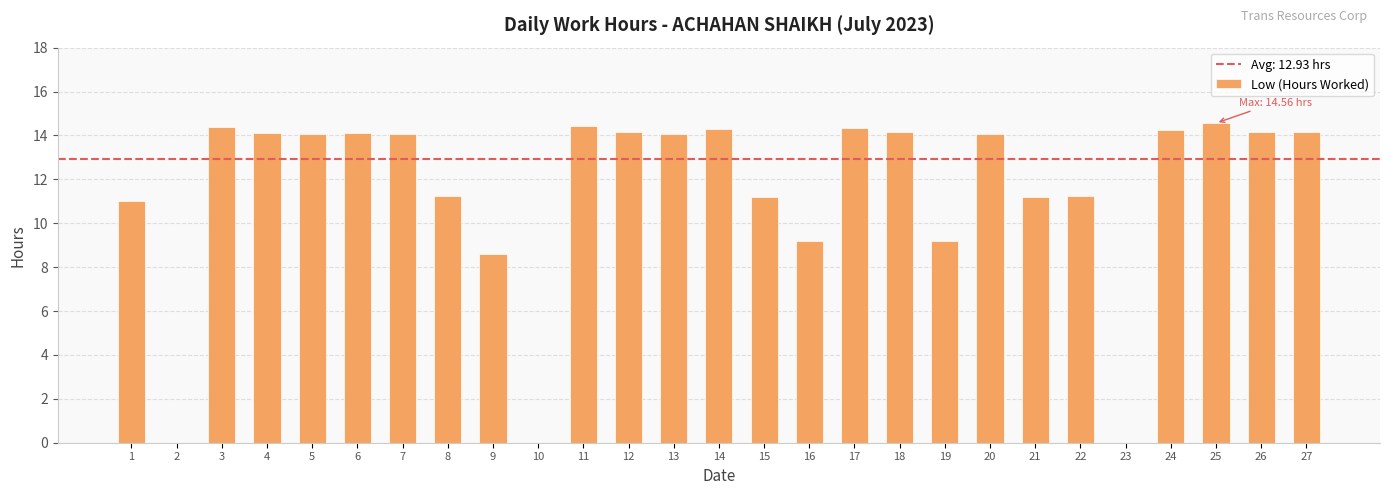

Count the number of categories in the chart.

27